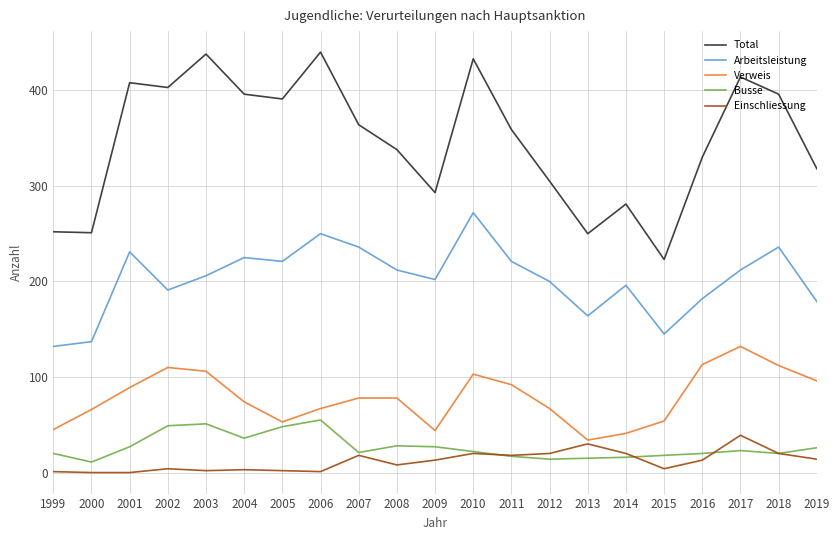

Which series changed the most between 2011 and 2013?

Total